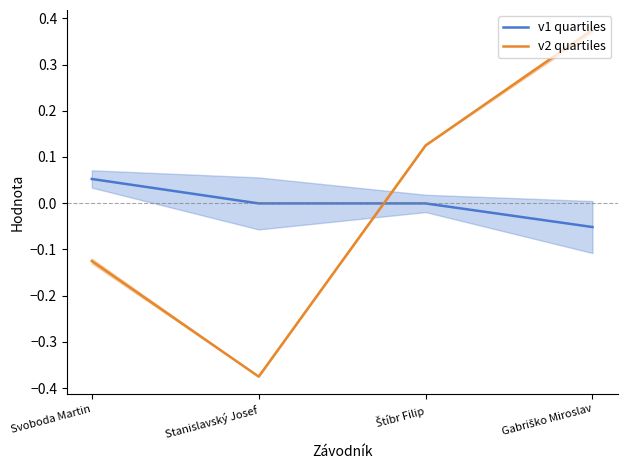

Reading left to right, transcribe all the data shown in this chart.

v1 quartiles: 0.1	-0.0	-0.0	-0.1
v2 quartiles: -0.1	-0.4	0.1	0.4